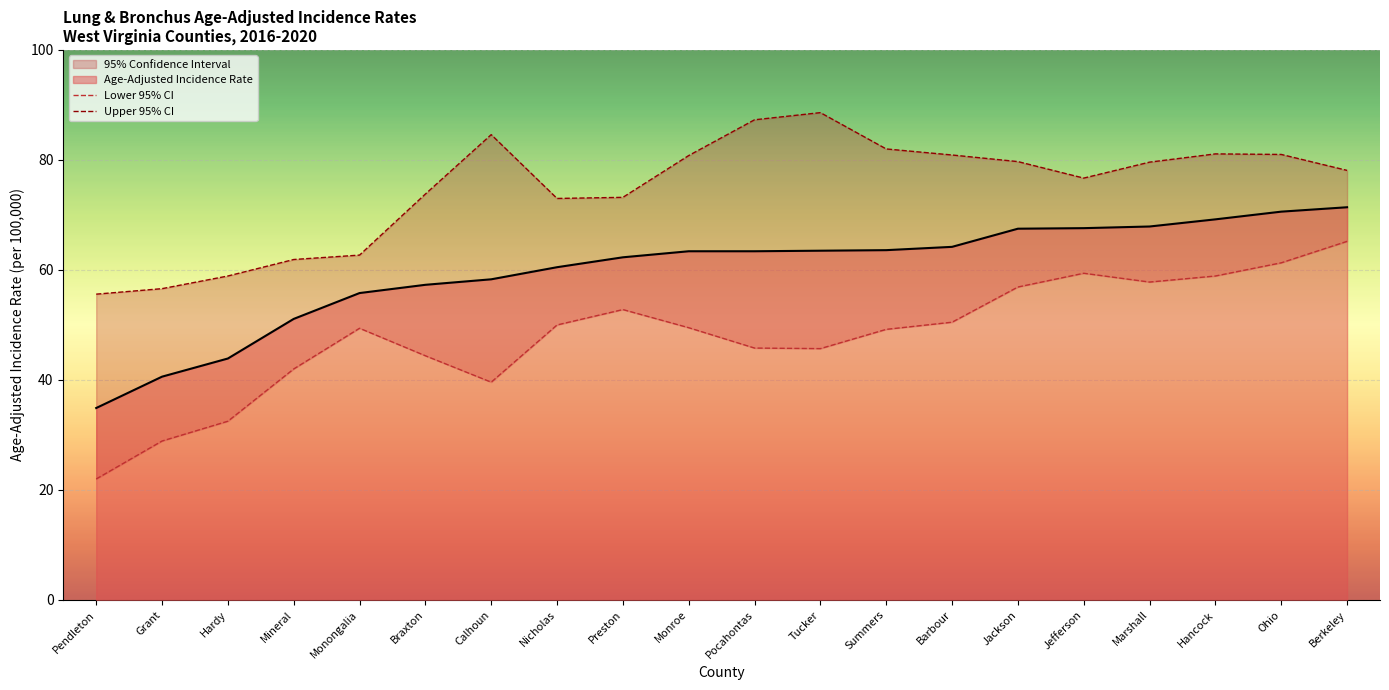

What is the difference between the Age-Adjusted Incidence Rate values at Tucker and Calhoun?

5.2